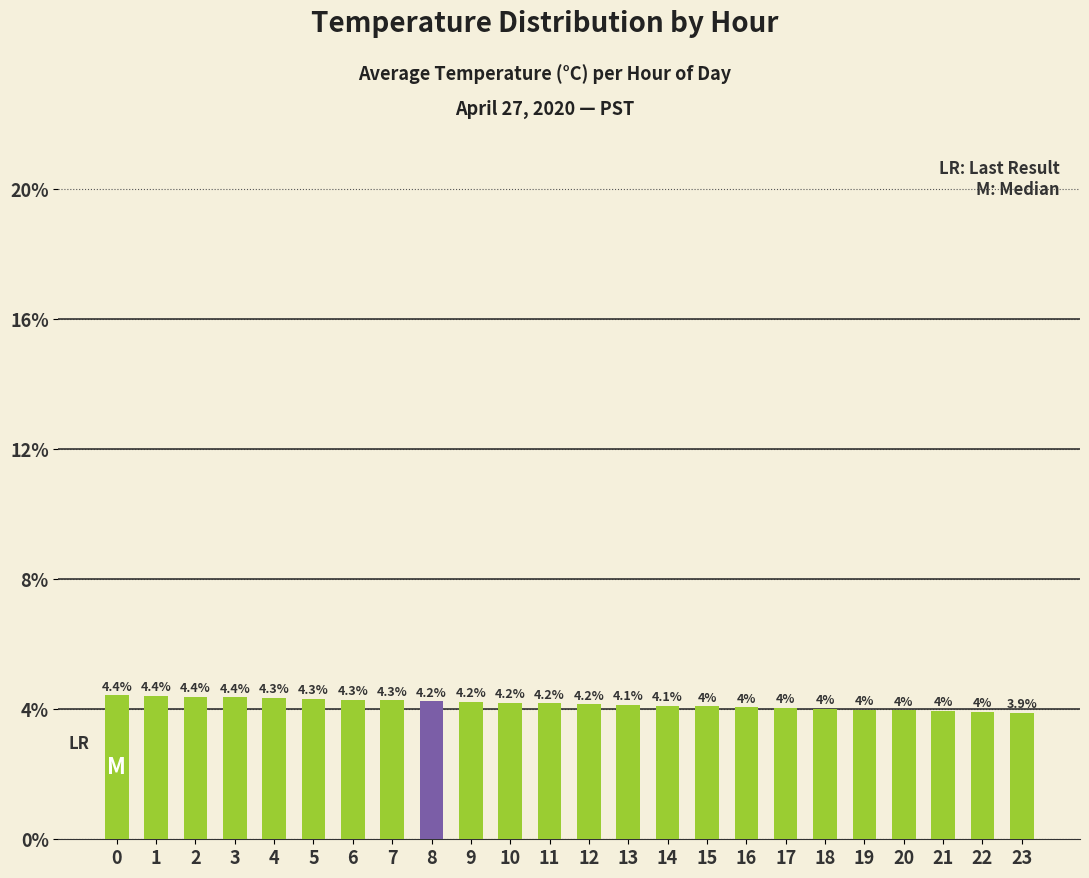

The value at 7 is 4.3. True or false?

True